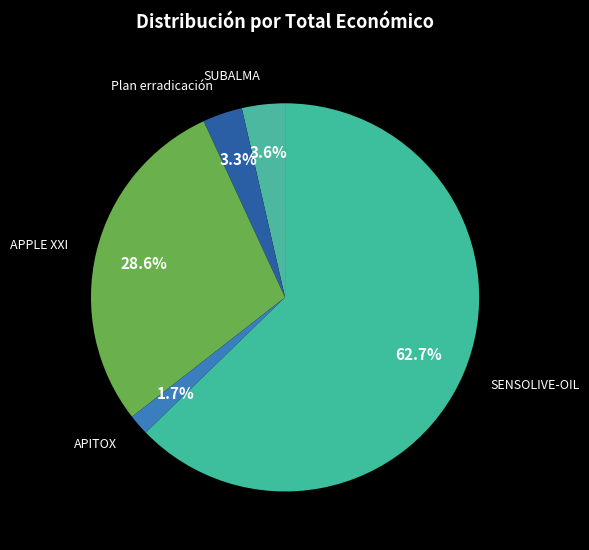

How many segments does this pie chart have?

5